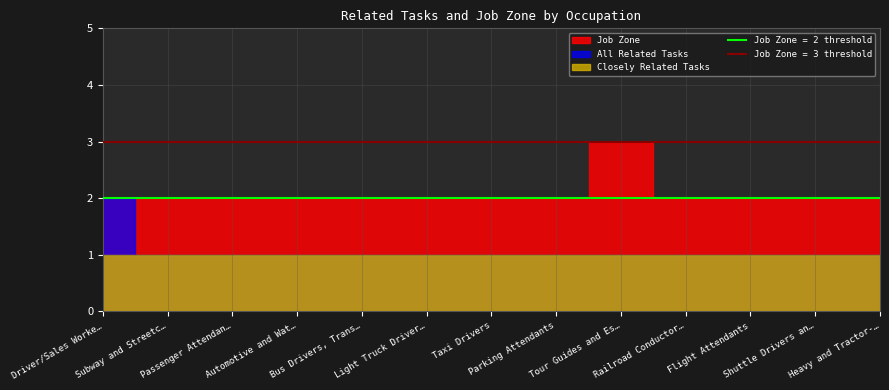

True or false: Job Zone and All Related Tasks cross at least once.

False